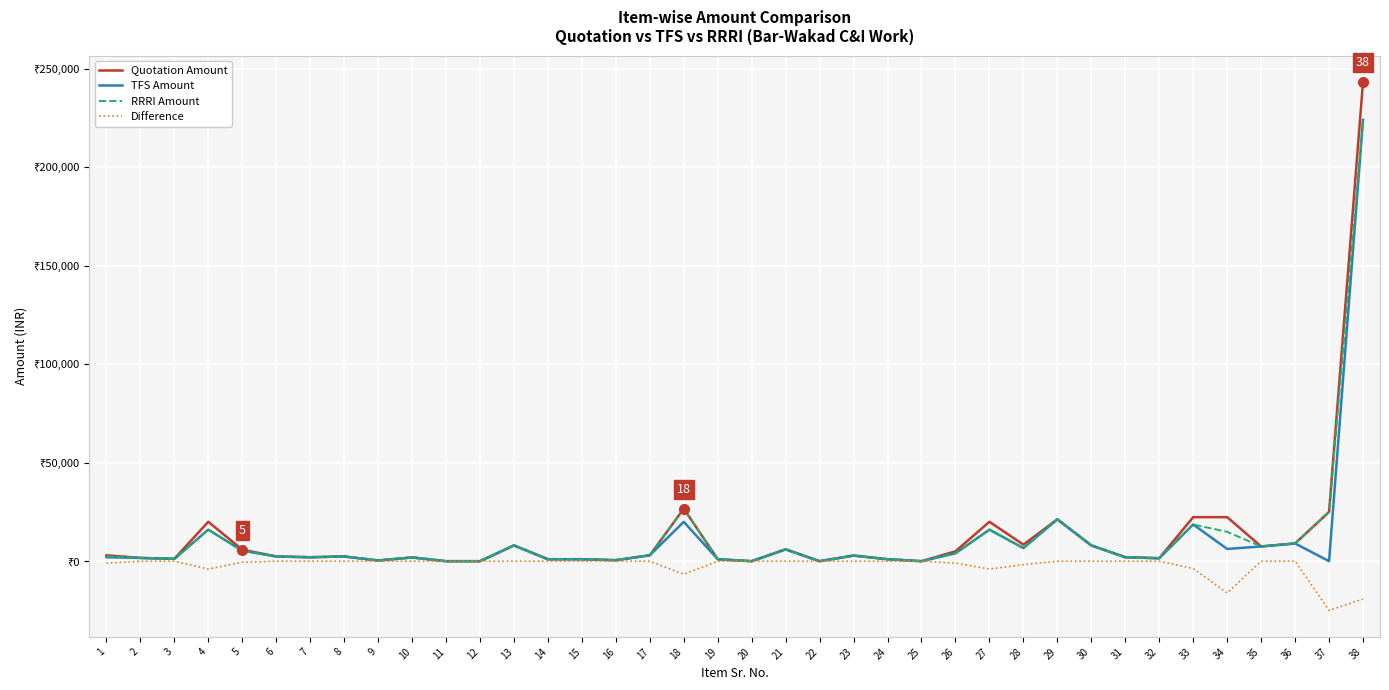

Does the chart display data point markers on the line(s)?

No